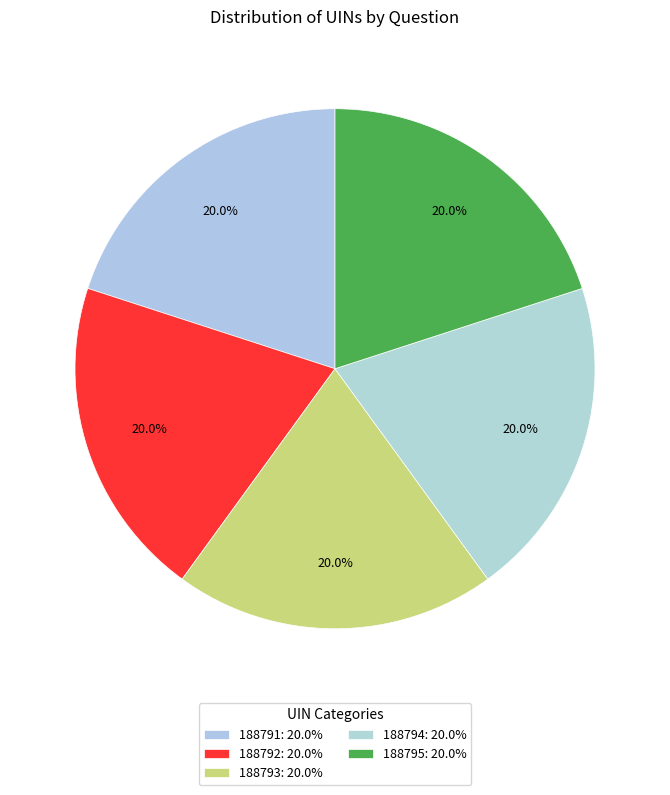

What is the ratio of the value at 188791 to the value at 188792?

1.0